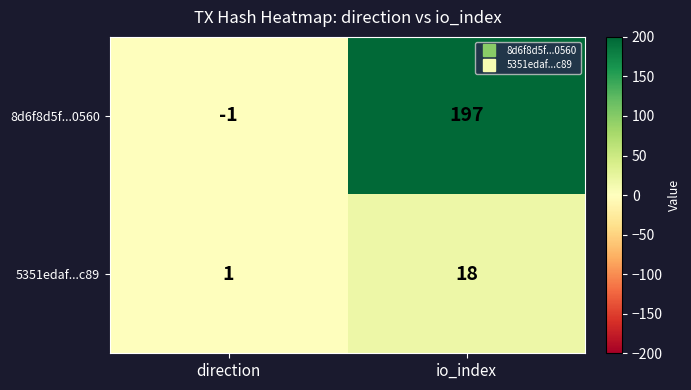

Reading left to right, extract all data points from this chart.

8d6f8d5f...0560: -1	197
5351edaf...c89: 1	18